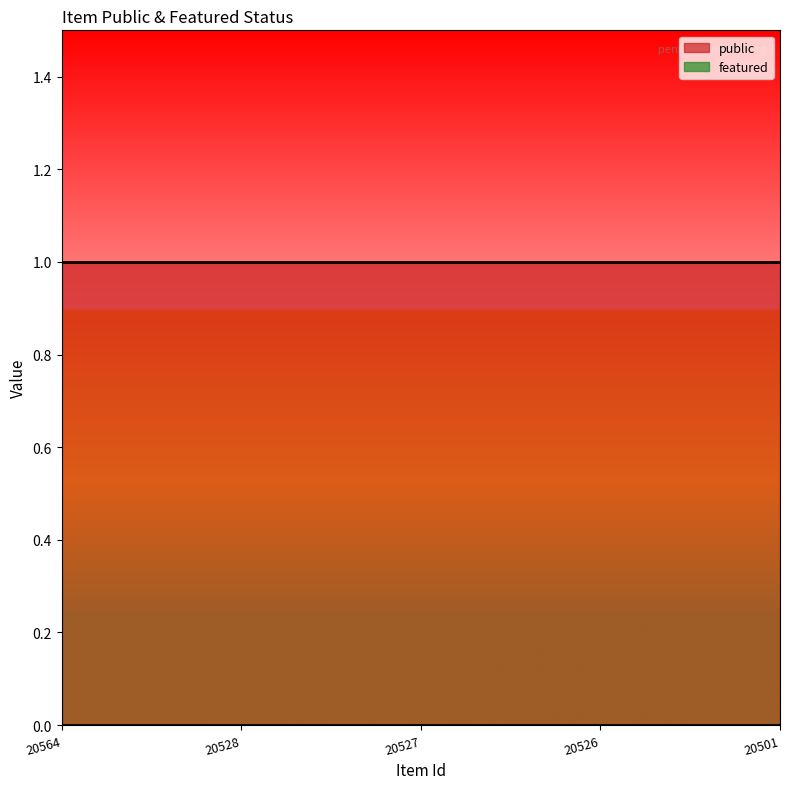

What value does the public series have at 20501?

1